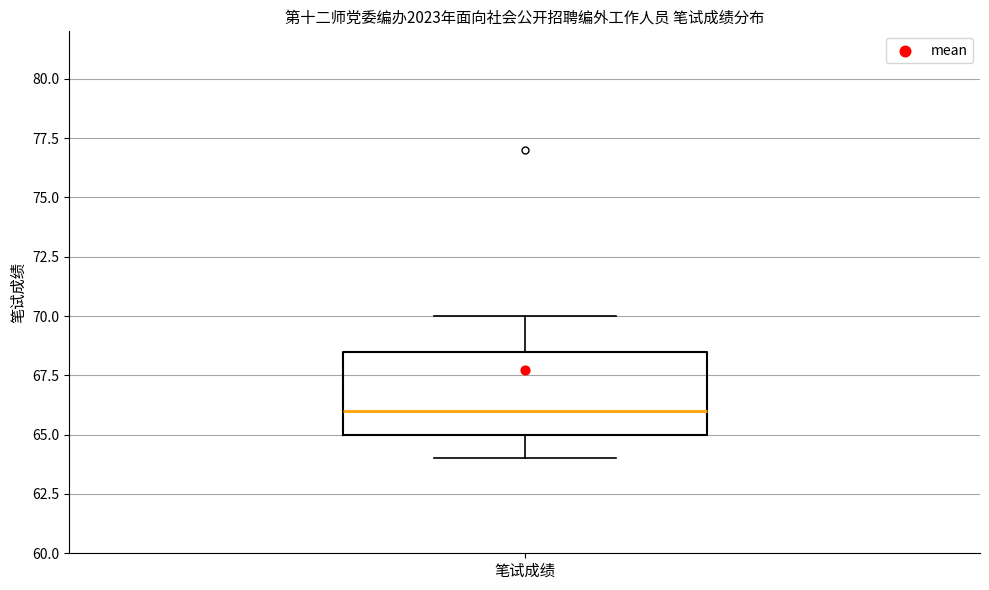

Where does the median line of the box for 笔试成绩 sit on the y-axis? The values are not printed on the chart, so give them approximately, as read against the axis.

66.0